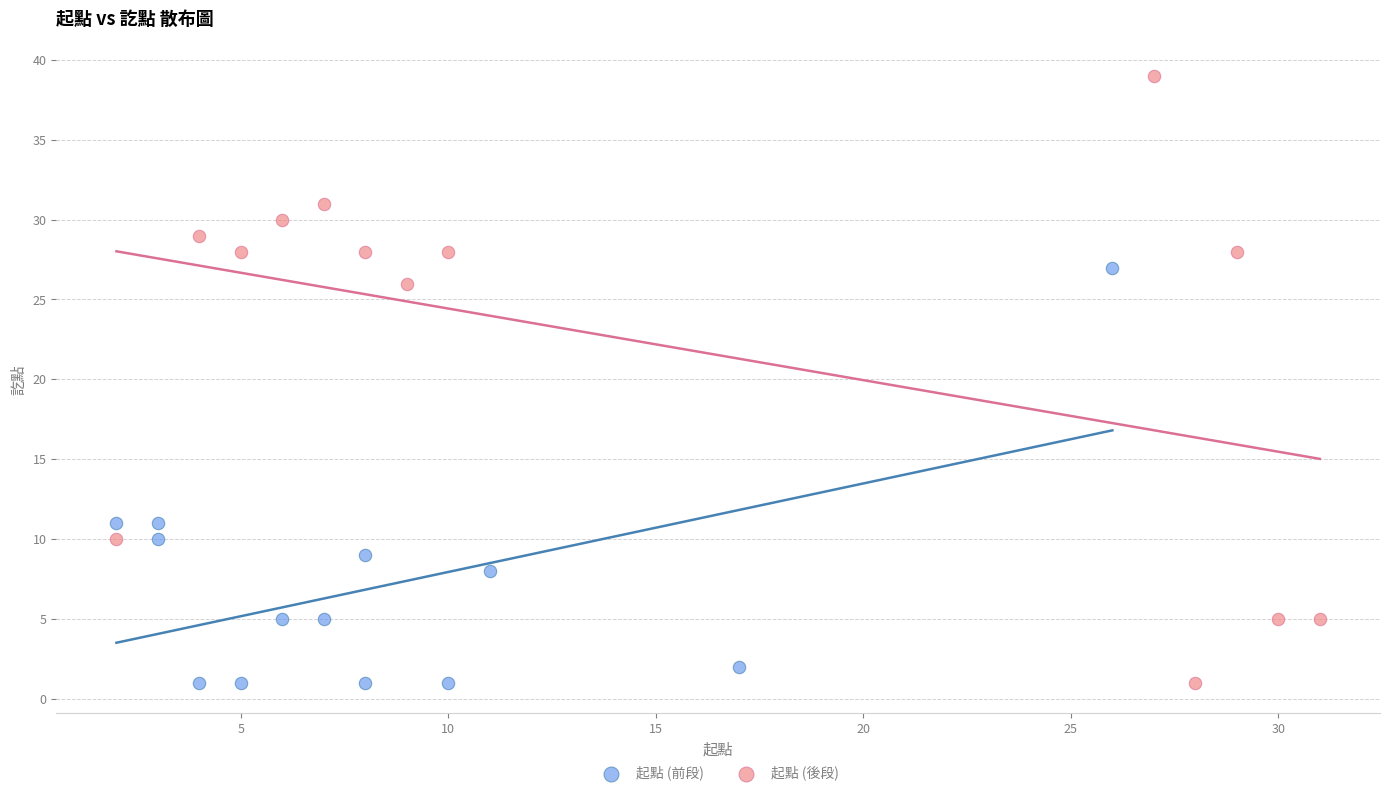

Which series contains the highest Y value?

起點 (後段)